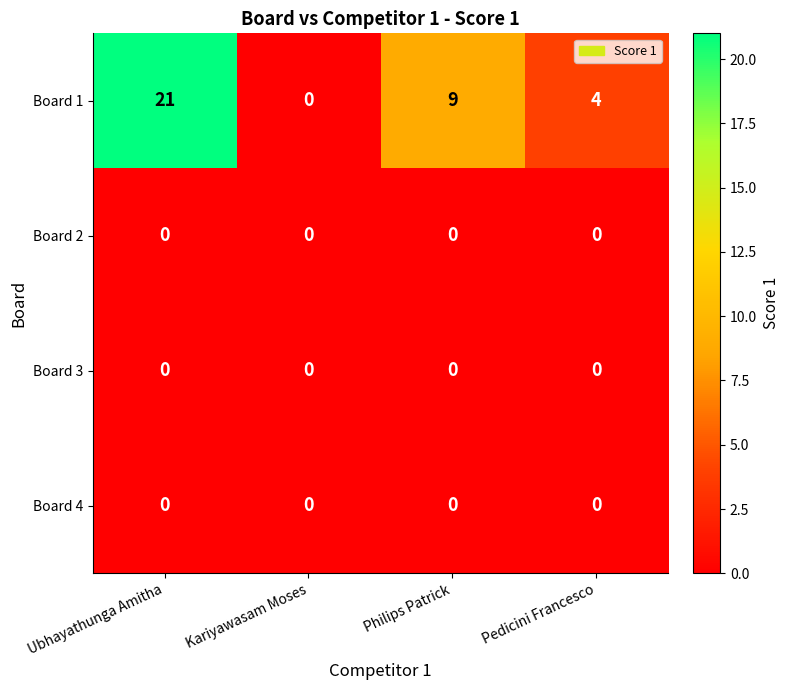

How many distinct data groups are displayed?

4